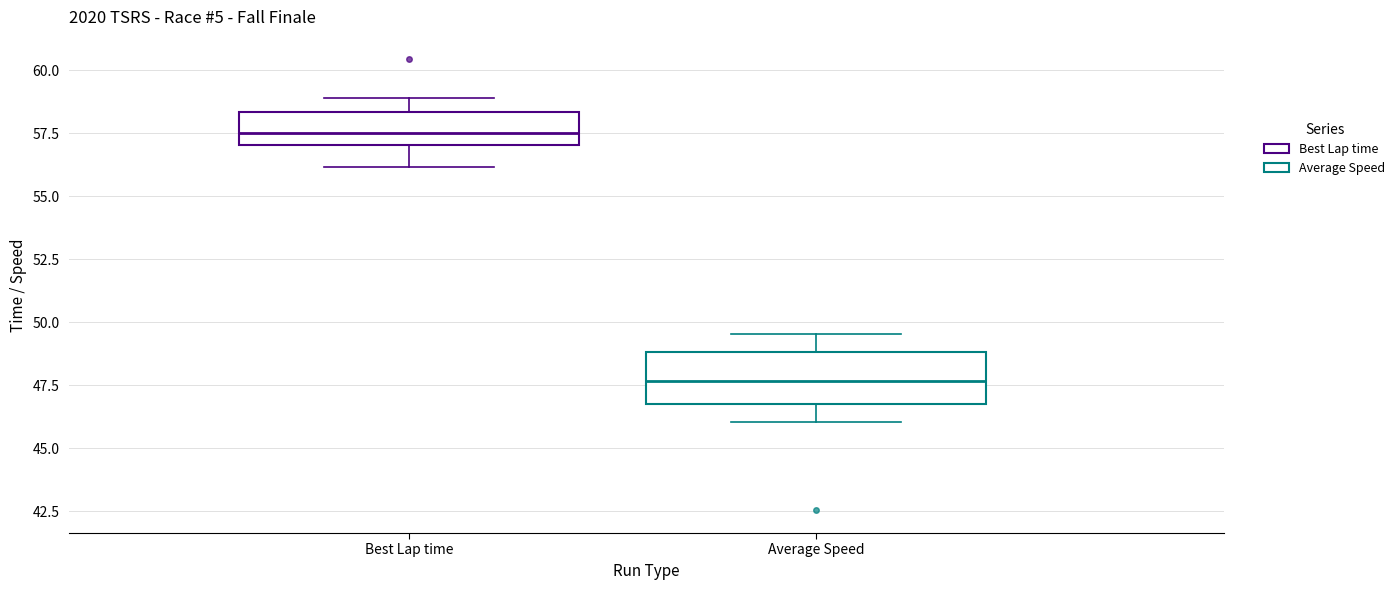

Comparing the boxes themselves (not the whiskers), which one is the tallest?

Average Speed